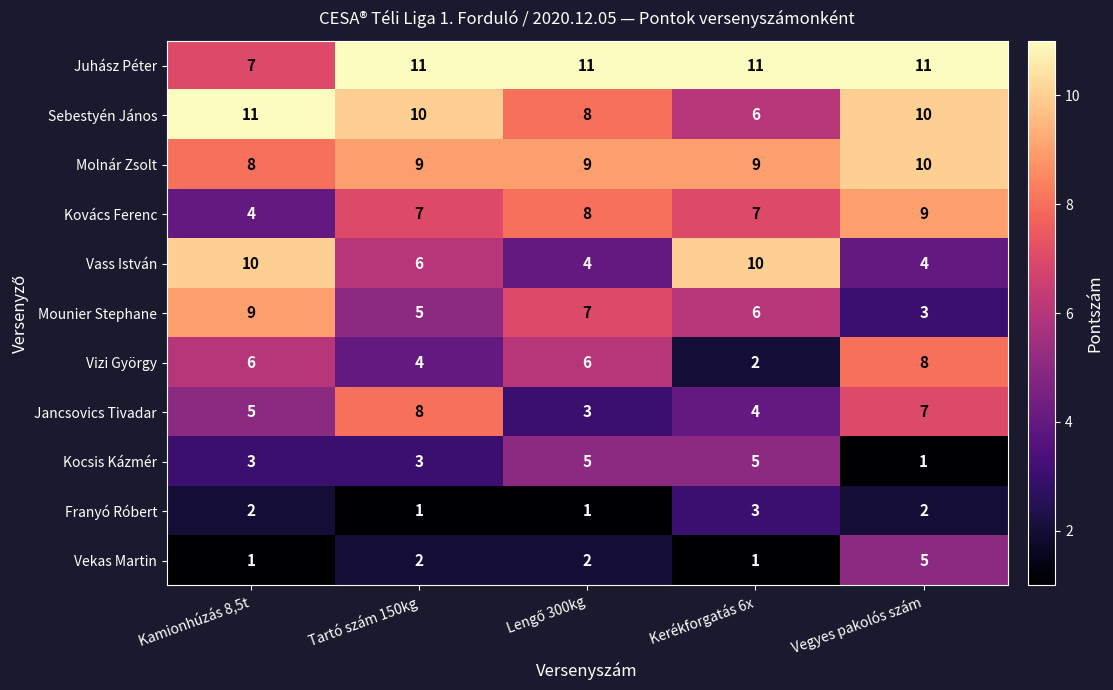

How many distinct data groups are displayed?

11